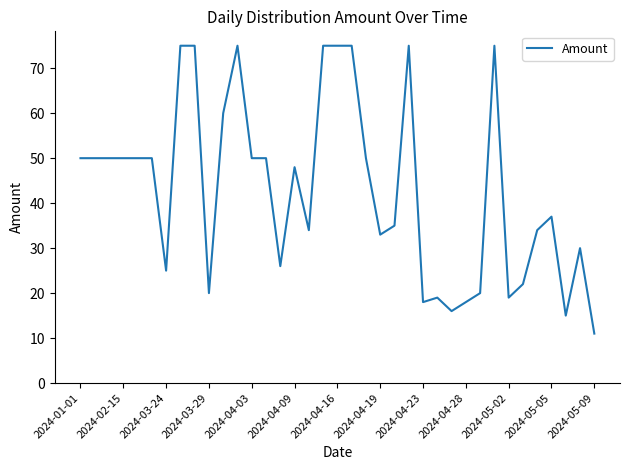

What is the maximum value shown in the chart?

75